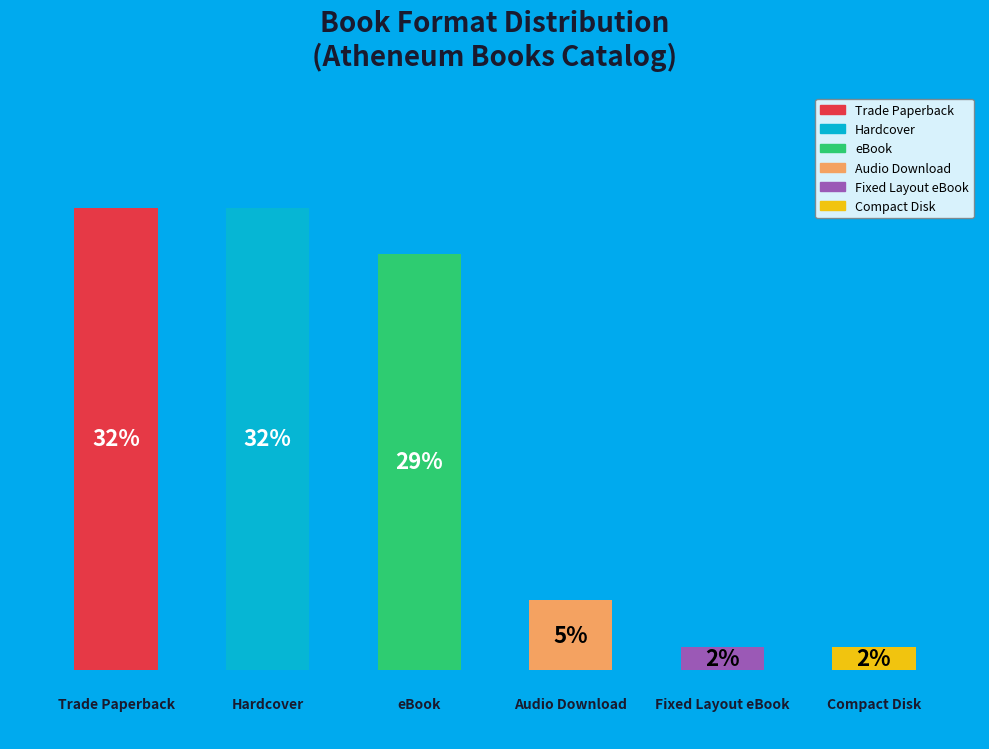

How many bars are there in total?

6